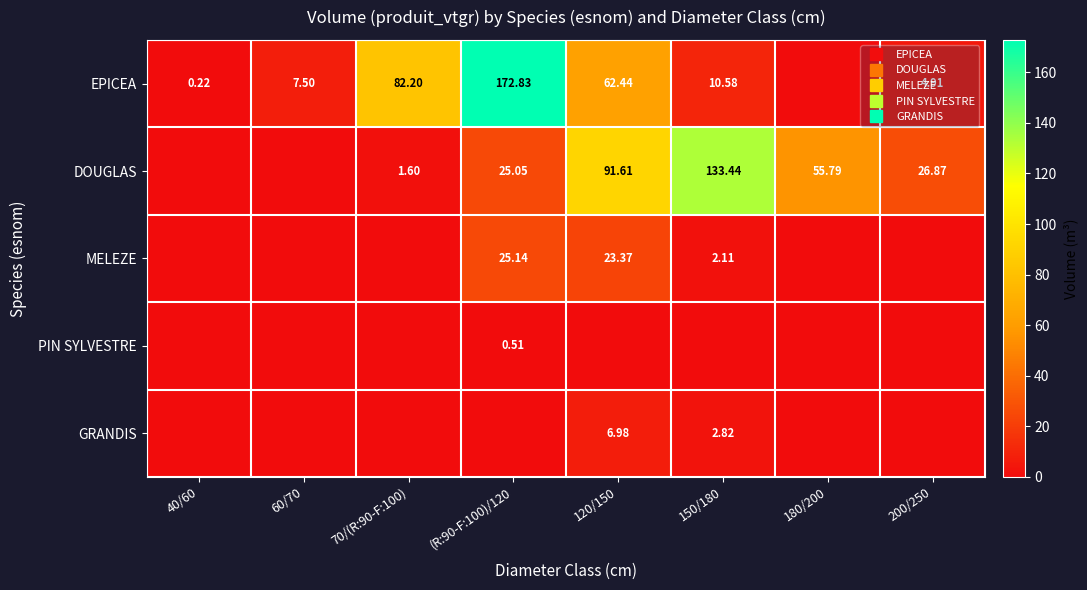

Where is DOUGLAS nearest to the value 66?

180/200